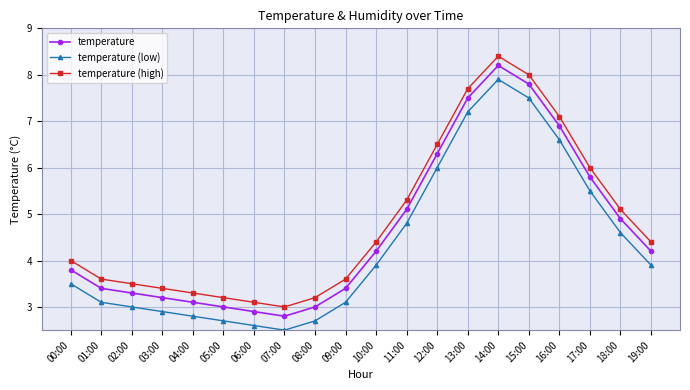

True or false: temperature has more than 1 interior local peaks.

False